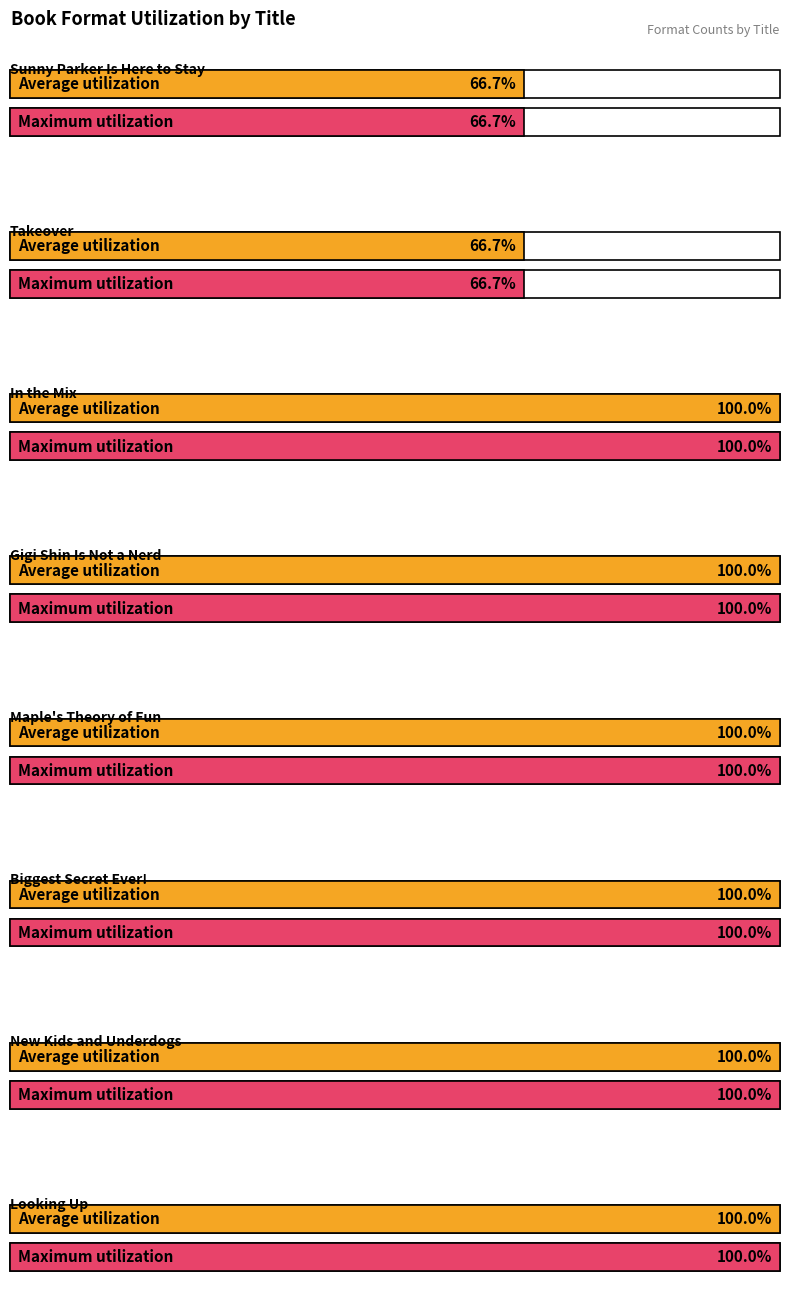

Rank the categories by value from lowest to highest.

Sunny Parker Is Here to Stay, Takeover, In the Mix, Gigi Shin Is Not a Nerd, Maple's Theory of Fun, Biggest Secret Ever!, New Kids and Underdogs, Looking Up